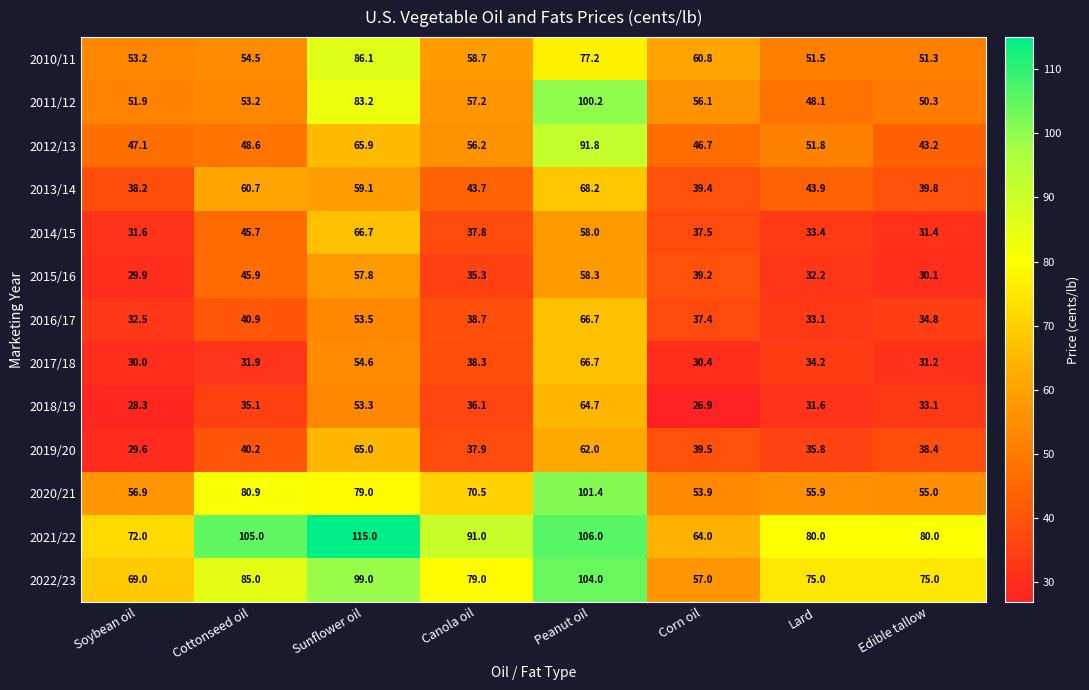

Rank the categories by 2013/14 value from lowest to highest.

Soybean oil, Corn oil, Edible tallow, Canola oil, Lard, Sunflower oil, Cottonseed oil, Peanut oil